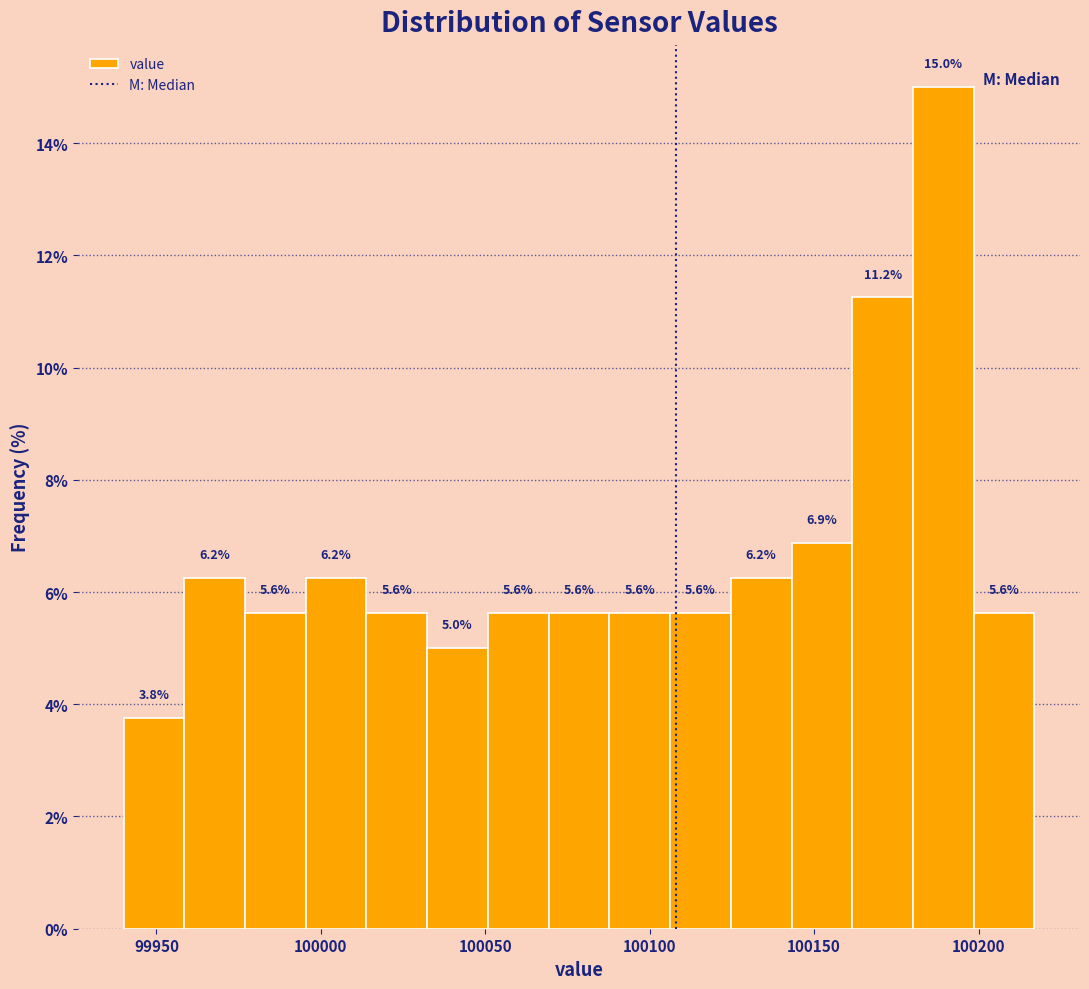

Read against the x-axis, roughly where is the centre of the tallest bar?

100190